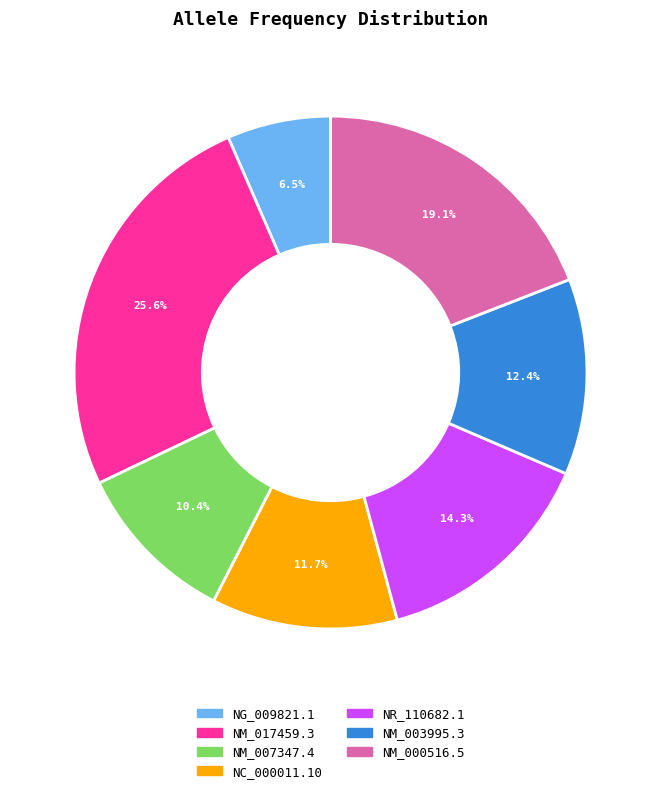

Which category has the biggest portion of the pie?

NM_017459.3